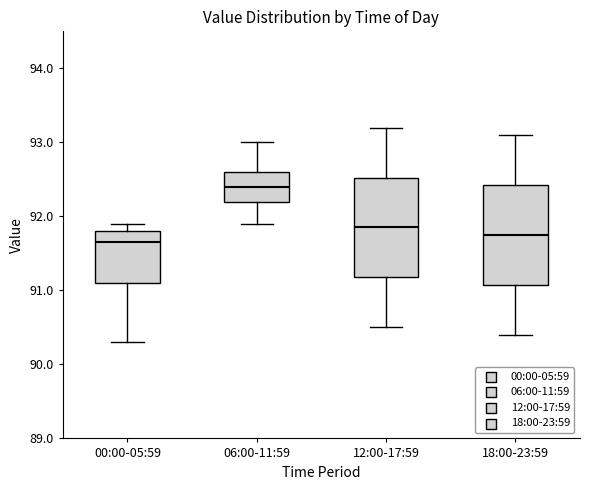

Where is the upper edge of the box for 00:00-05:59 on the y-axis? The values are not printed on the chart, so give them approximately, as read against the axis.

91.8